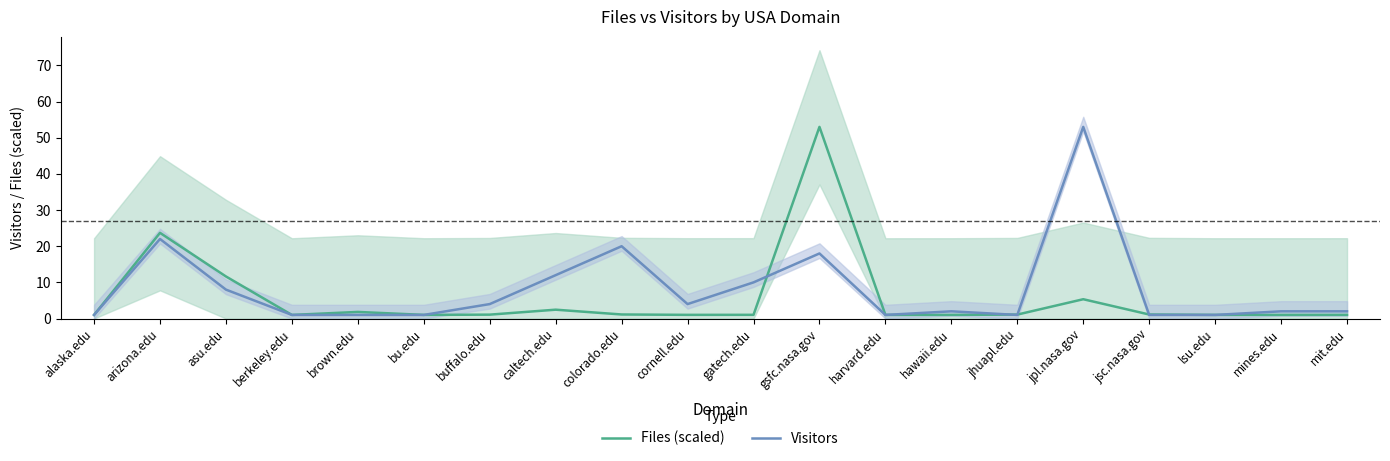

Between gatech.edu and mines.edu, which series saw the biggest shift?

Visitors